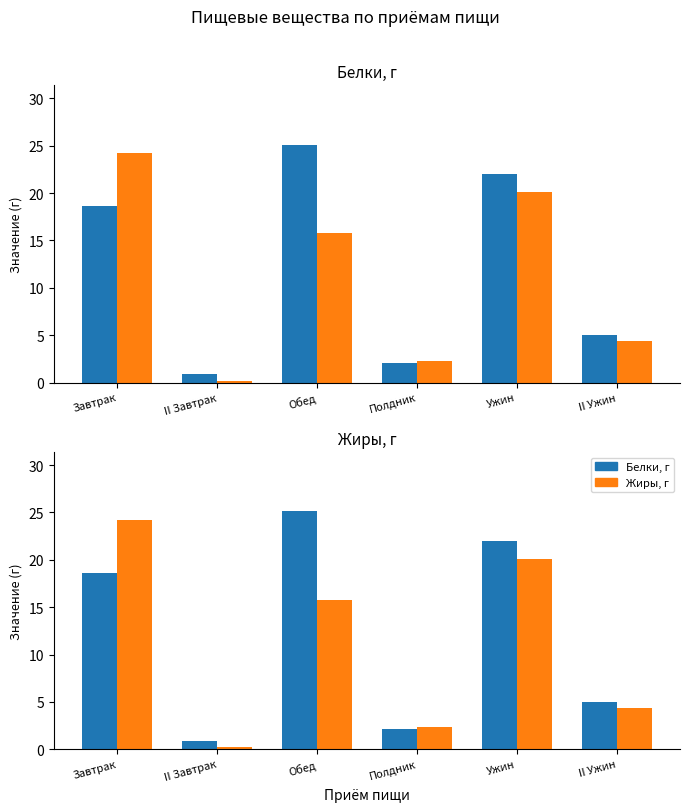

The Белки, г series shows 1.6 at II Завтрак. True or false?

False